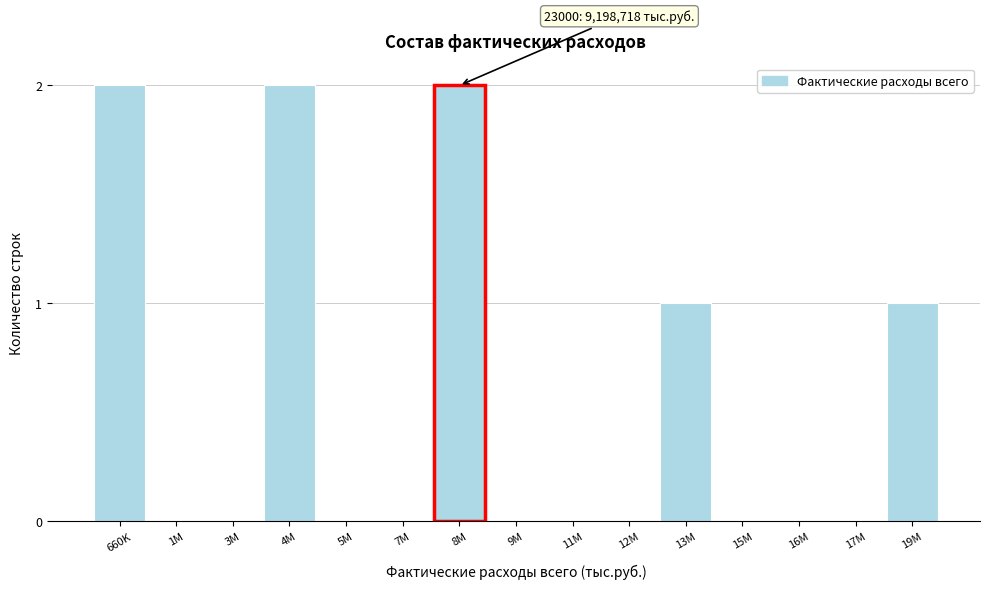

Reading right to left, extract all data points from this chart.

19M=1	17M=0	16M=0	15M=0	13M=1	12M=0	11M=0	9M=0	8M=2	7M=0	5M=0	4M=2	3M=0	1M=0	660K=2